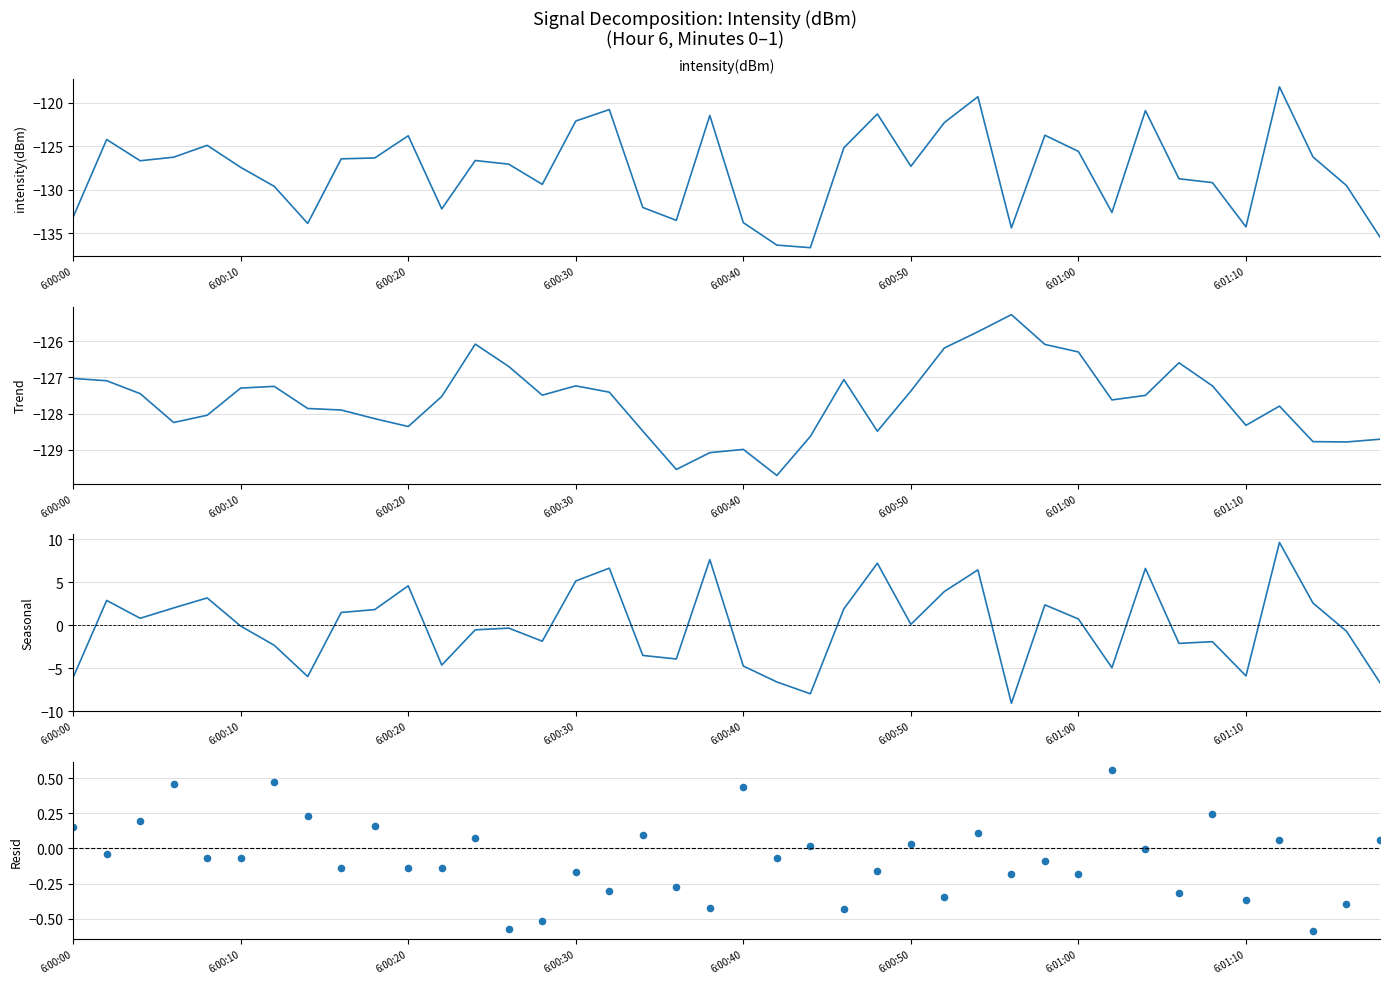

Which series has the largest Y range (max minus min)?

Seasonal